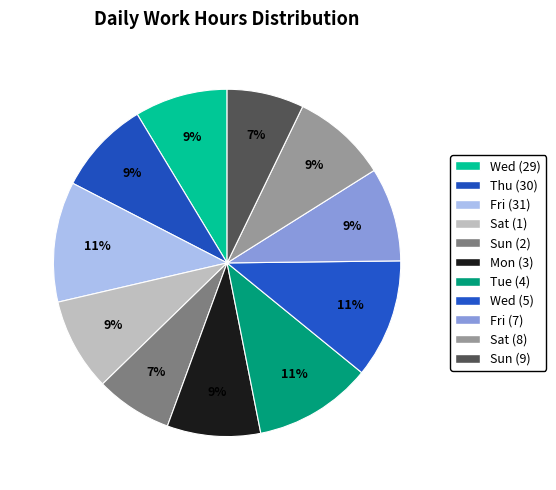

Is there a majority slice in this chart?

No